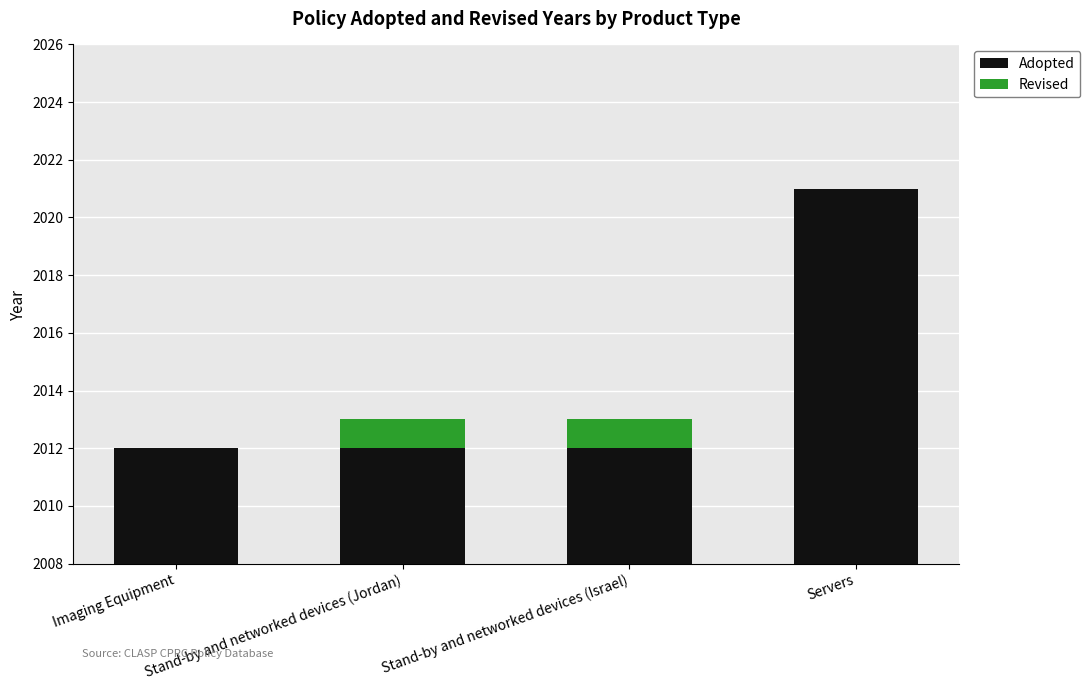

List the series in order of their peak value, lowest first.

Revised, Adopted